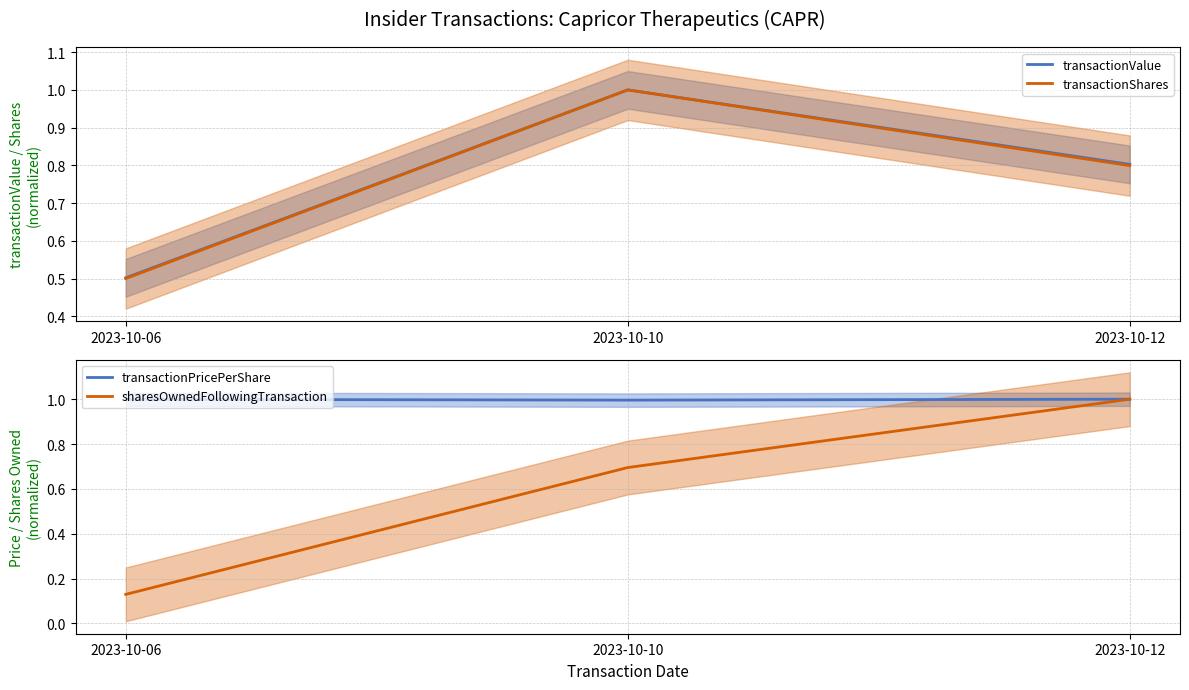

How many transactionPricePerShare values are between 0 and 1?

3